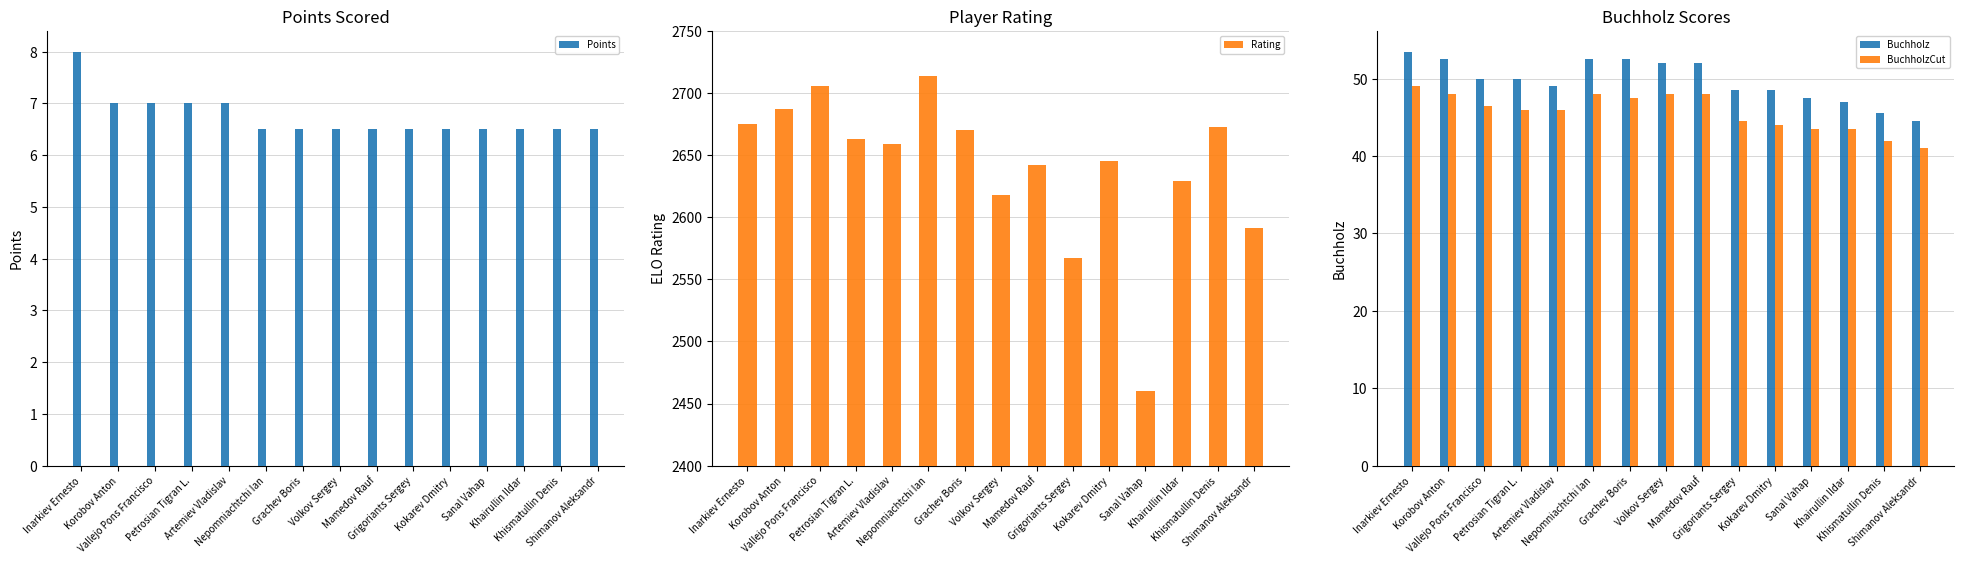

Between Mamedov Rauf and Grigoriants Sergey, which series saw the biggest shift?

Rating